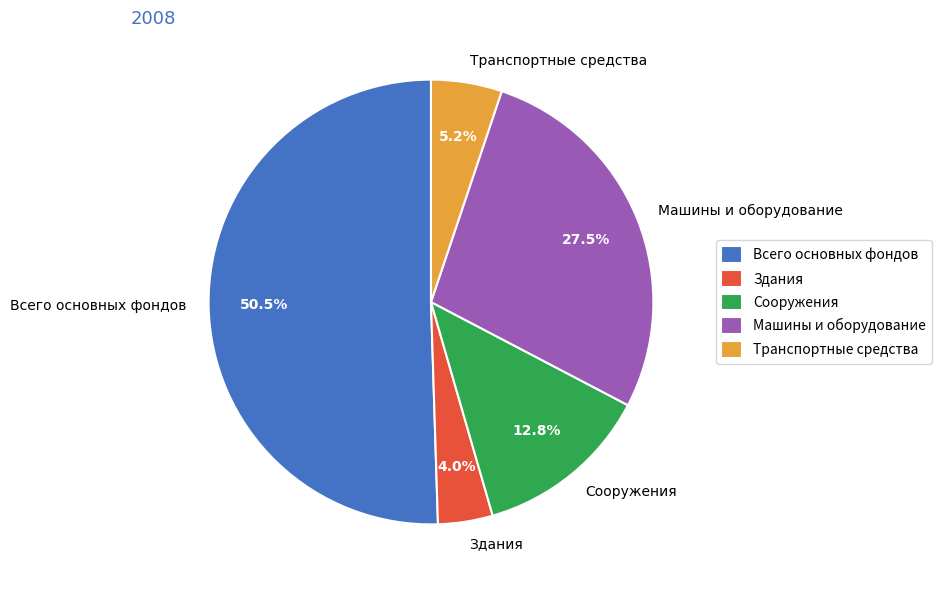

Is there any slice that represents more than half of the pie?

Yes